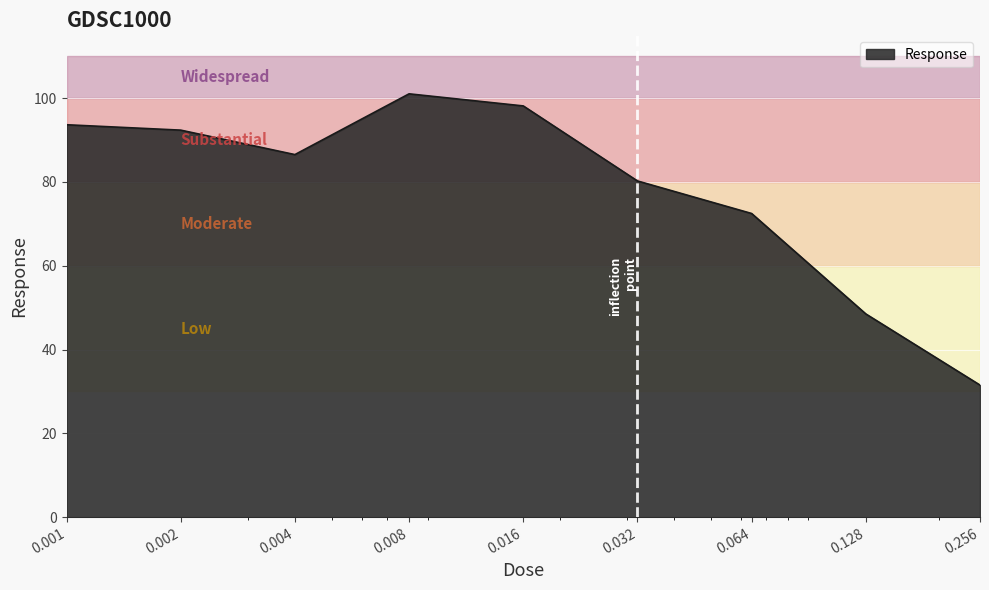

What is the smallest value displayed?

31.5